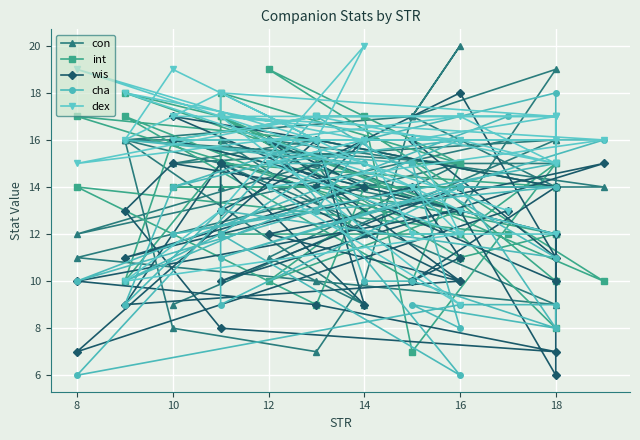

Which series has the largest total across all categories?

dex